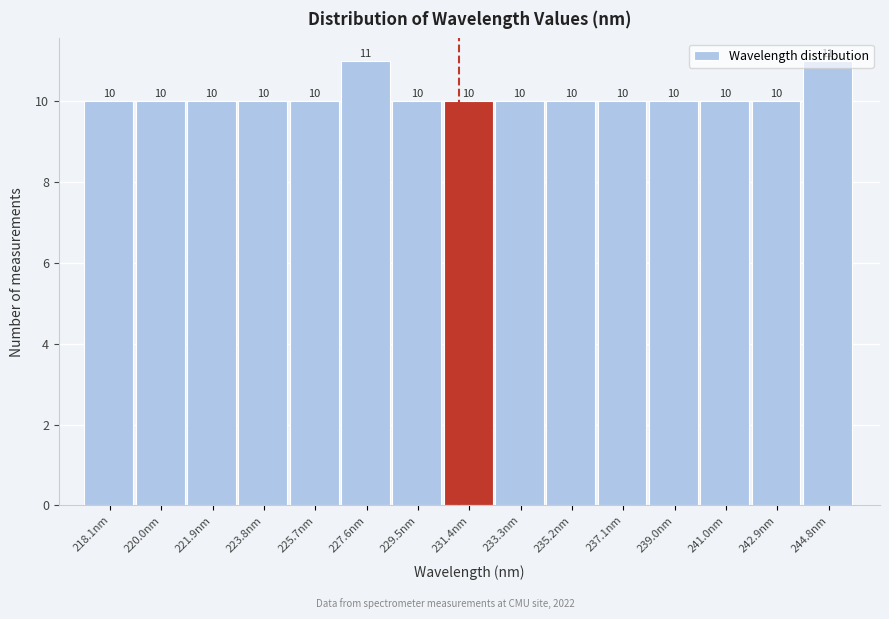

Approximately how many times larger is the value at 244.8nm compared to 218.1nm?

1.1